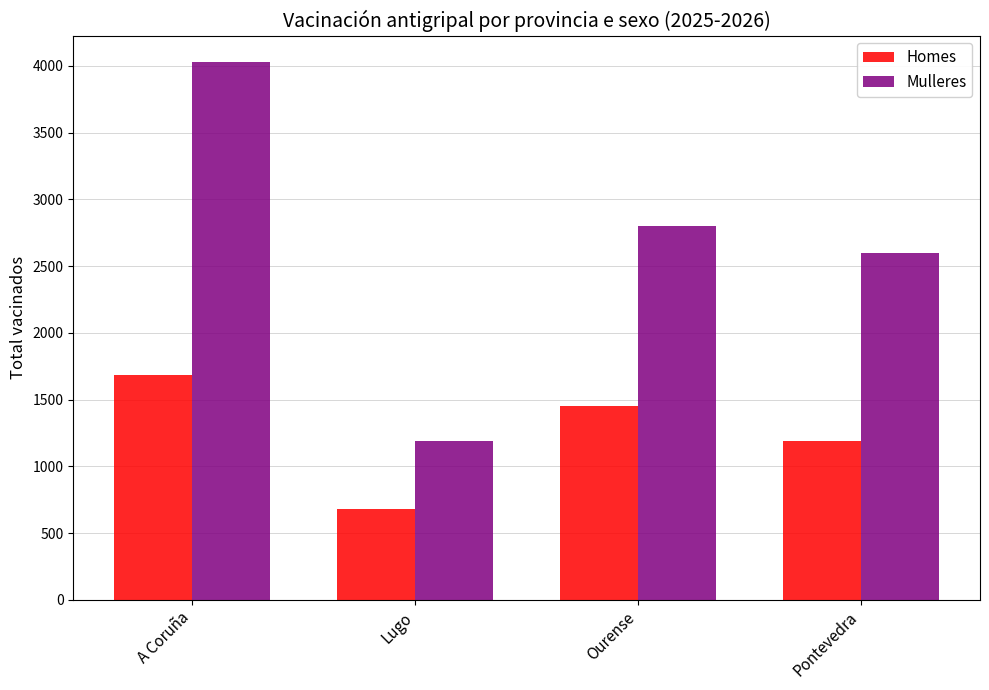

Does the chart contain any negative values?

No